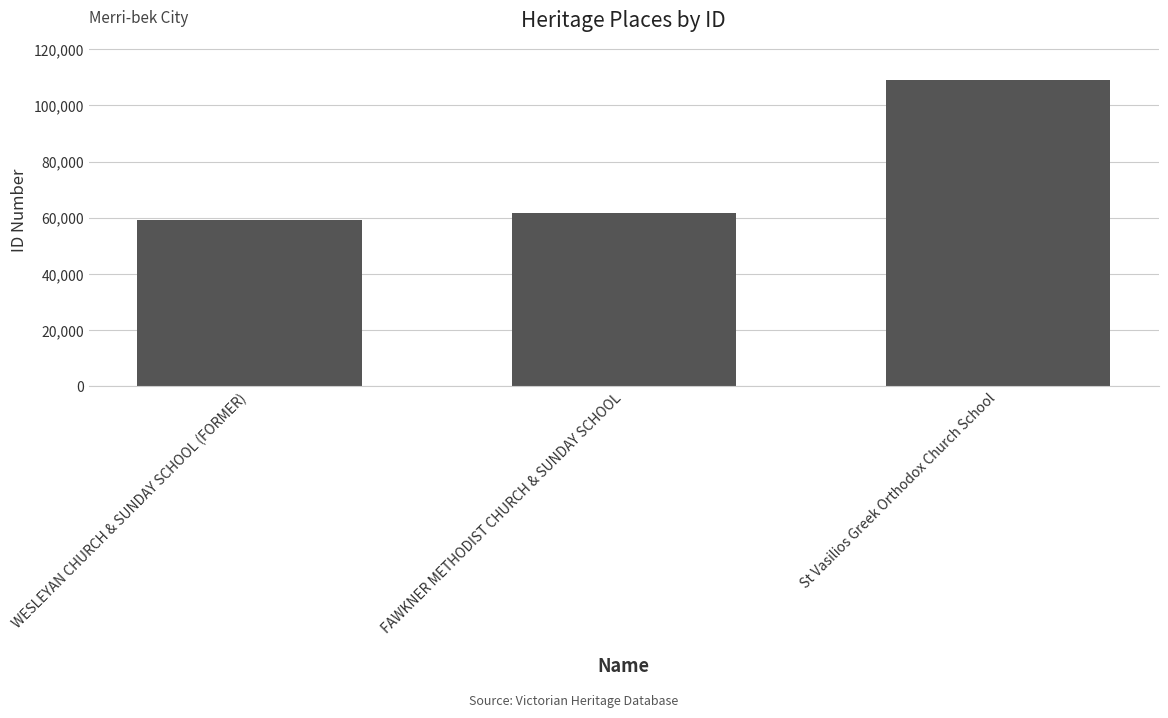

What is the smallest value displayed?

59100